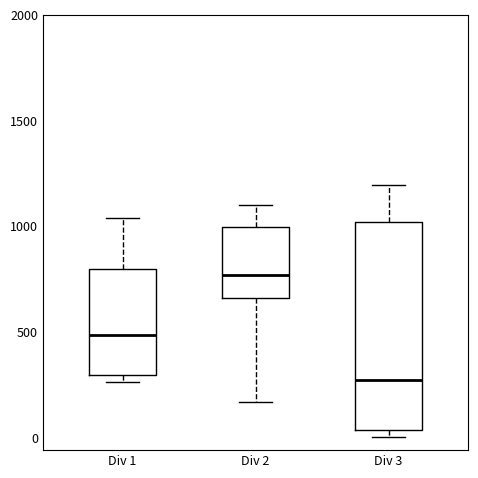

Which box's median line is the lowest?

Div 3